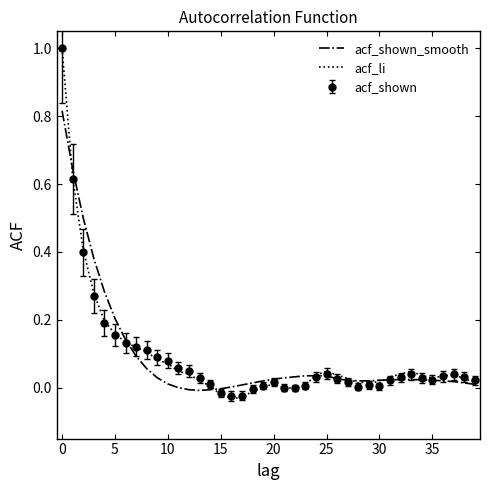

What is the highest value of the acf_shown series?

1.0